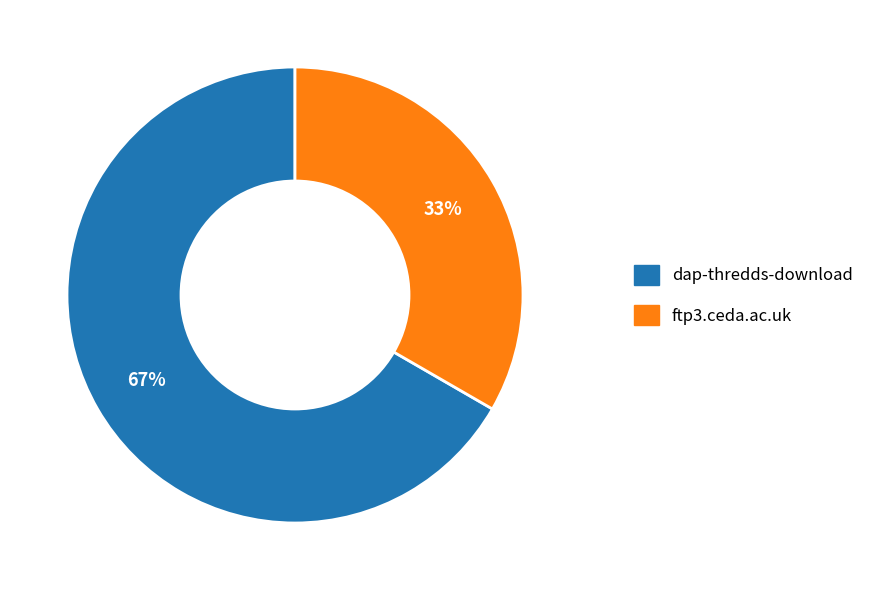

Is there a majority slice in this chart?

Yes